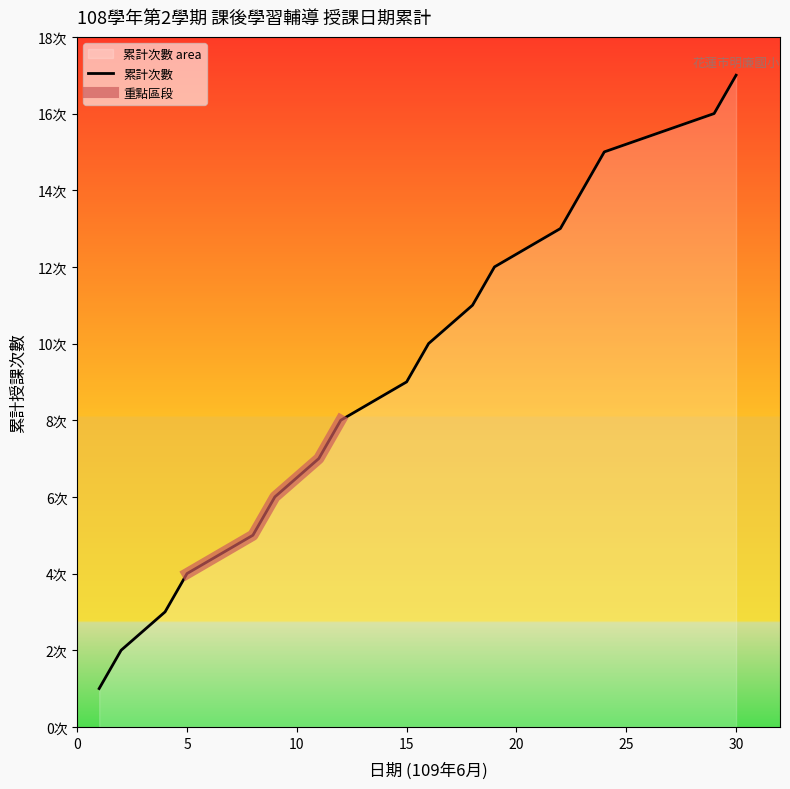

List the labels in order of value, largest first.

30, 29, 24, 23, 22, 19, 18, 16, 15, 12, 11, 9, 8, 5, 4, 2, 1